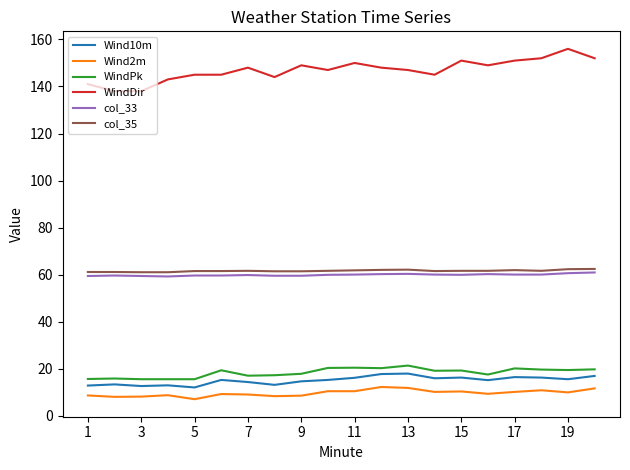

Which series has the widest spread of values?

WindDir